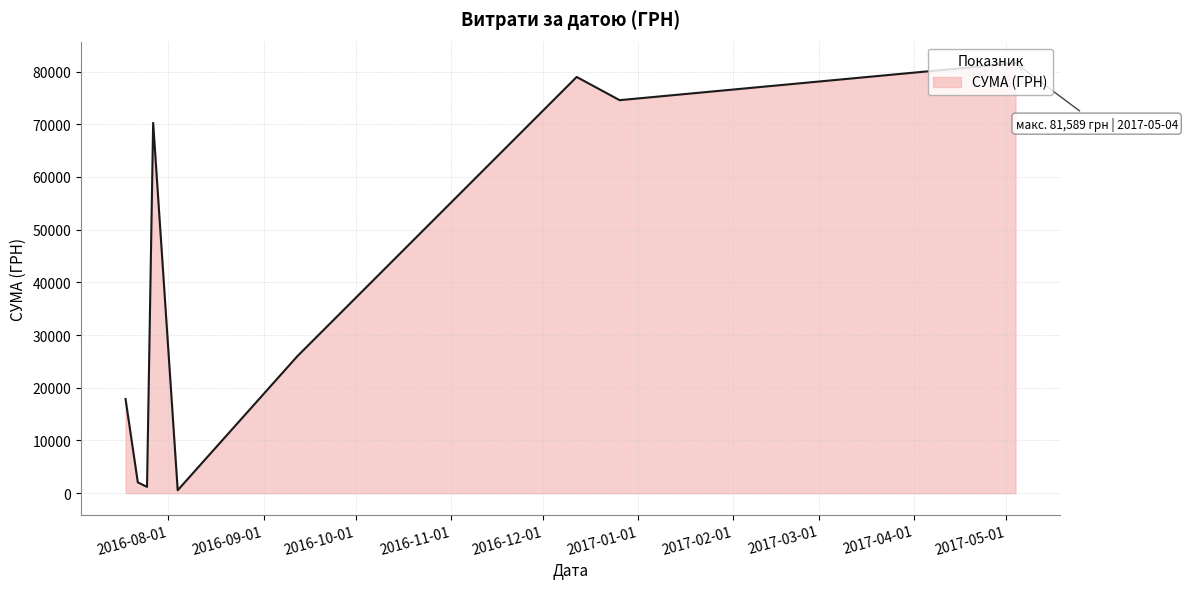

What is the difference between the maximum and minimum values?

81027.8